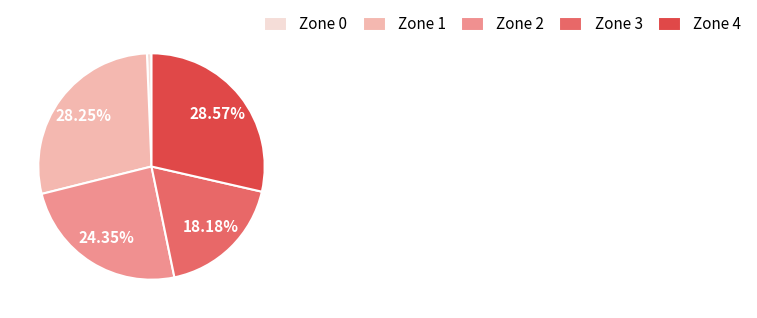

Count the number of slices in the pie.

5